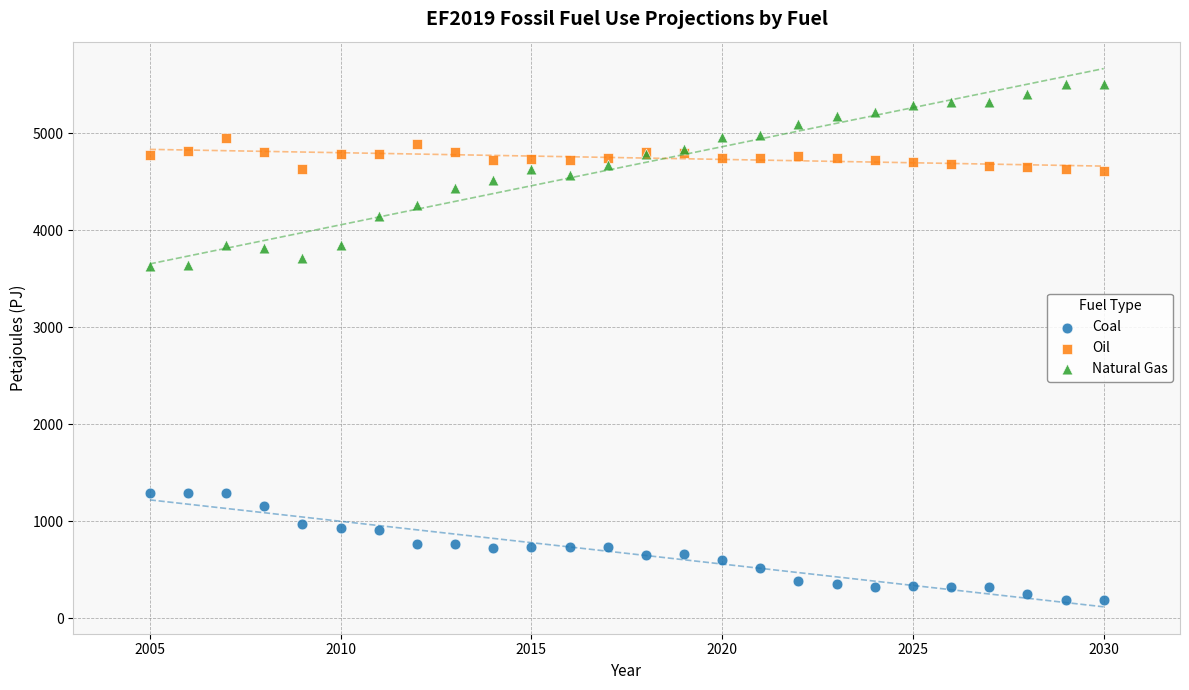

Which series contains the highest Y value?

Natural Gas